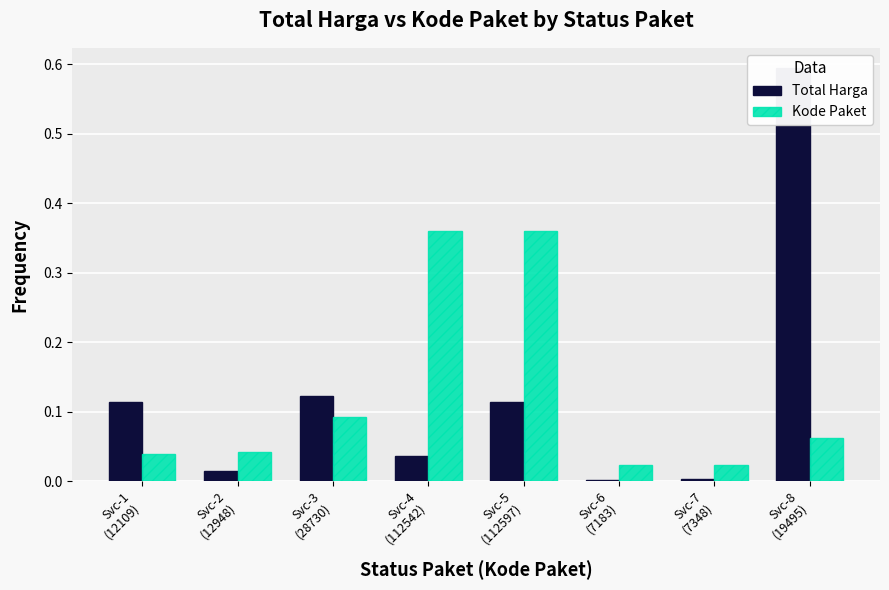

Rank the series by their maximum value, from highest to lowest.

Total Harga, Kode Paket